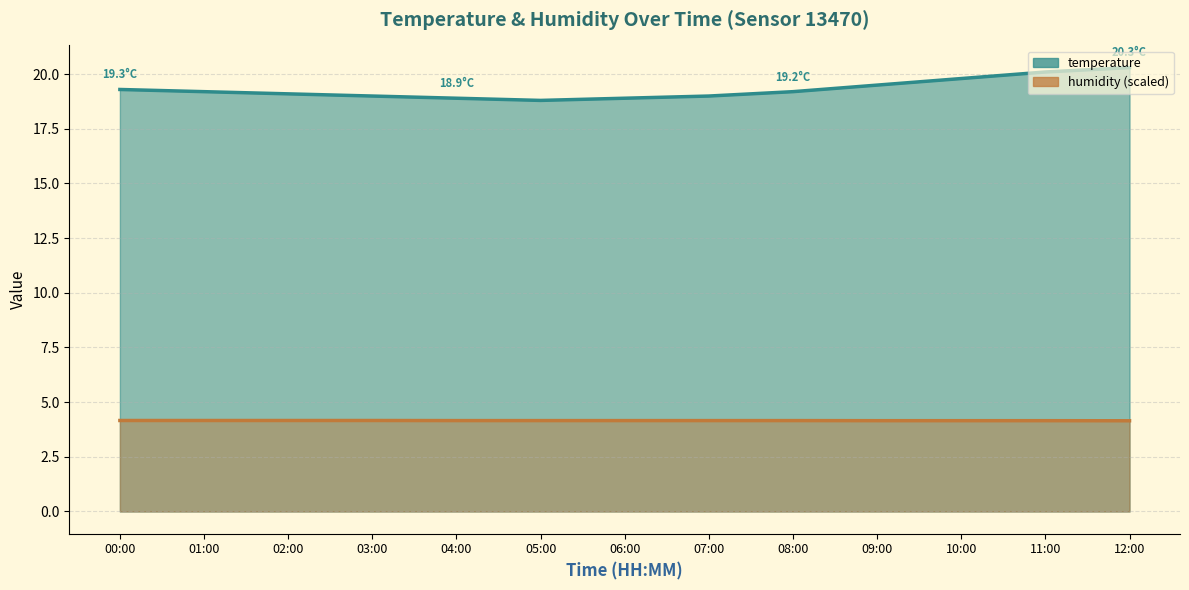

What is the difference between the highest and lowest values at 00:00?

15.1